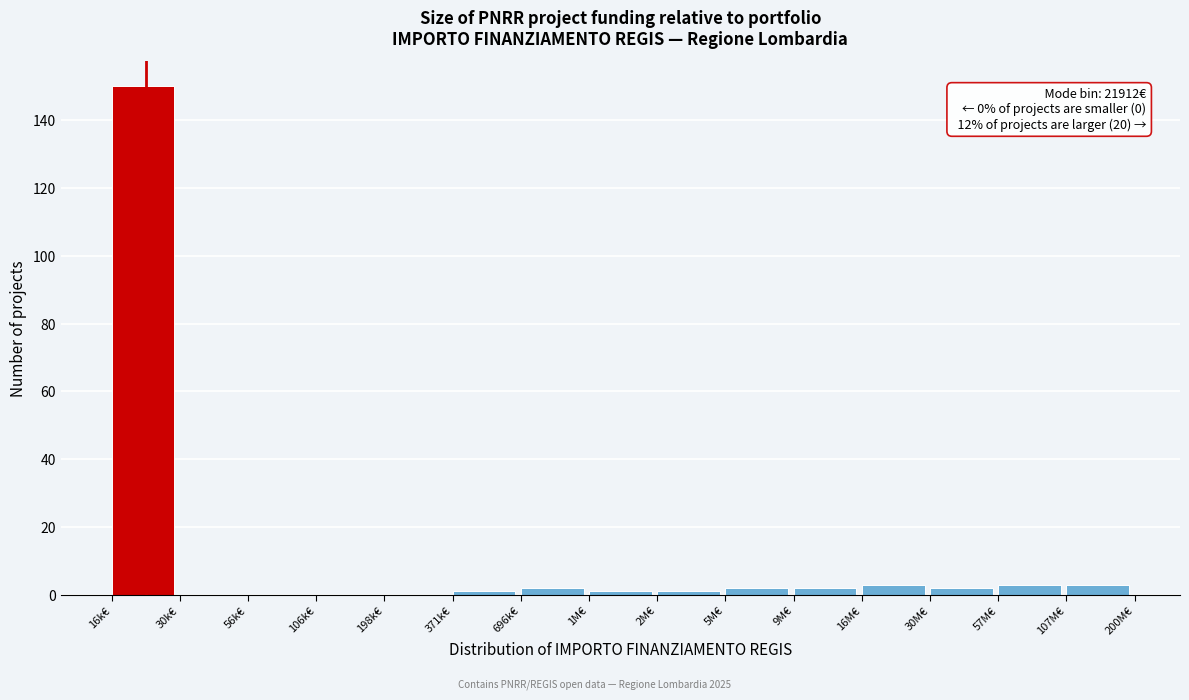

Reading right to left, extract all data points from this chart.

107M€=3	57M€=3	30M€=2	16M€=3	9M€=2	5M€=2	2M€=1	1M€=1	696k€=2	371k€=1	198k€=0	106k€=0	56k€=0	30k€=0	16k€=150